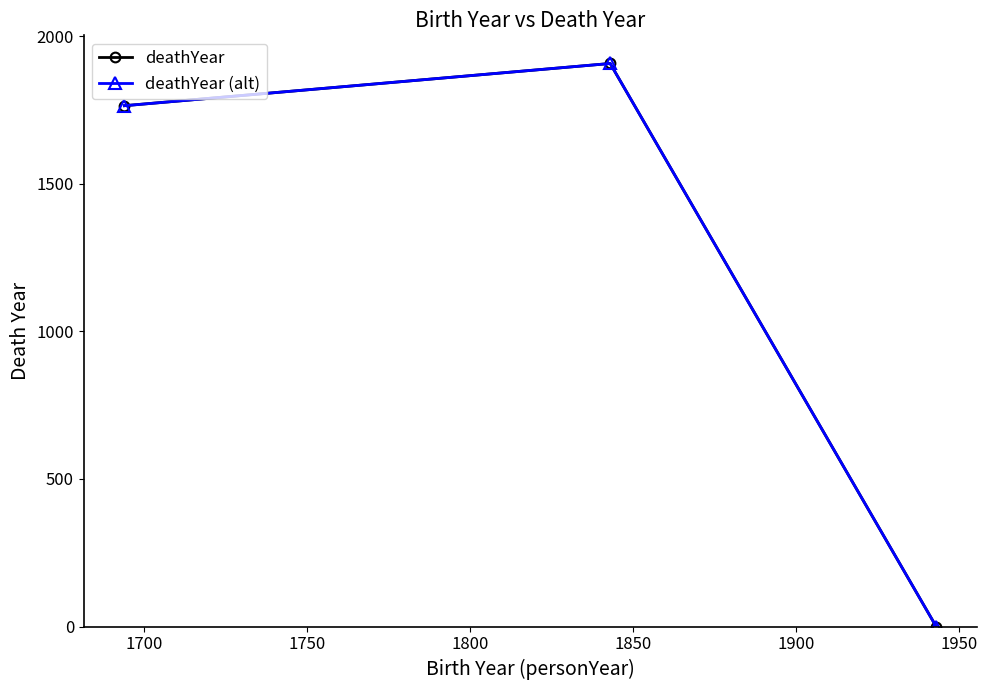

Reading left to right, transcribe all the data shown in this chart.

deathYear: 1764	1907	0
deathYear (alt): 1764	1907	0